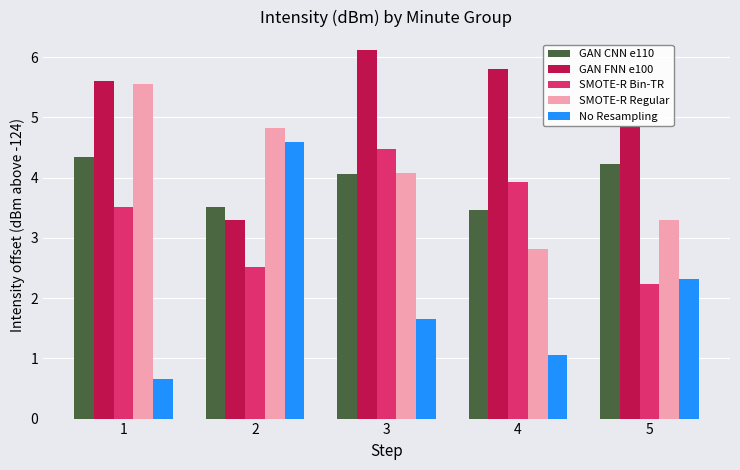

What is the approximate value of No Resampling at 1?

0.7